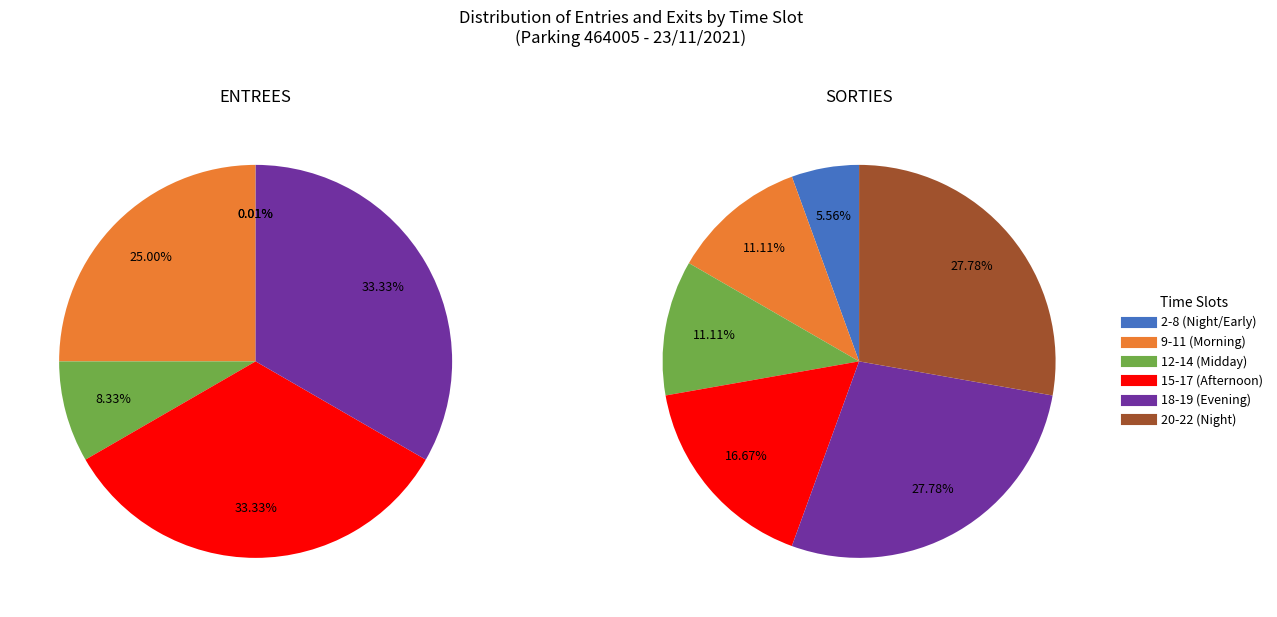

Rank the series by their average value, from lowest to highest.

ENTREES, SORTIES